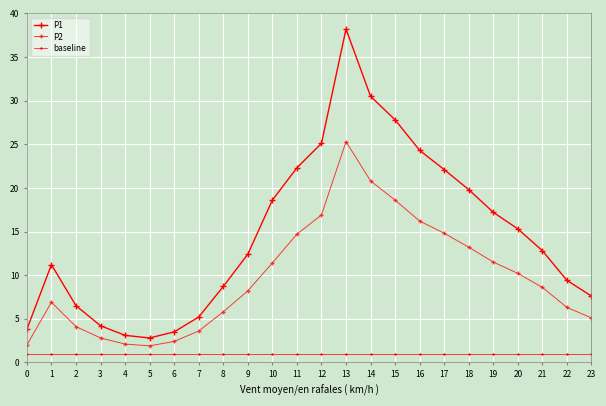

What is the average value of the baseline series?

1.0